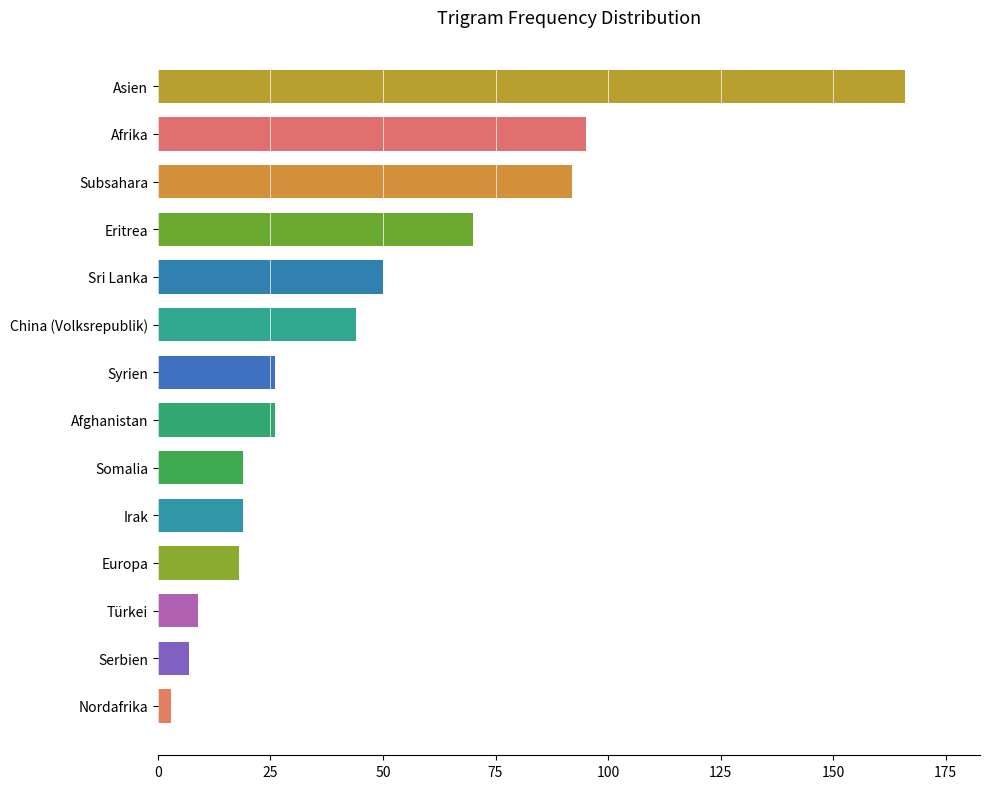

Are the bars horizontal?

Yes